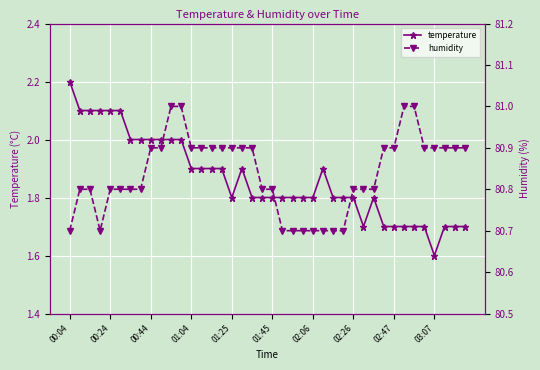

What is the label of the 12th point from the left?

11